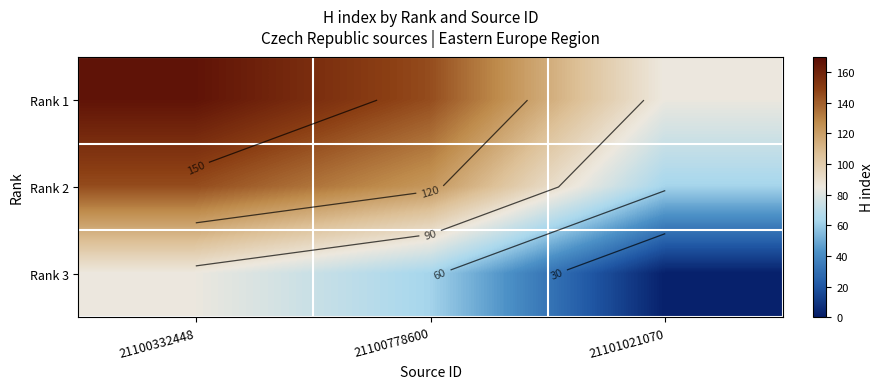

At which label does Rank 3 first exceed 62?

21100332448